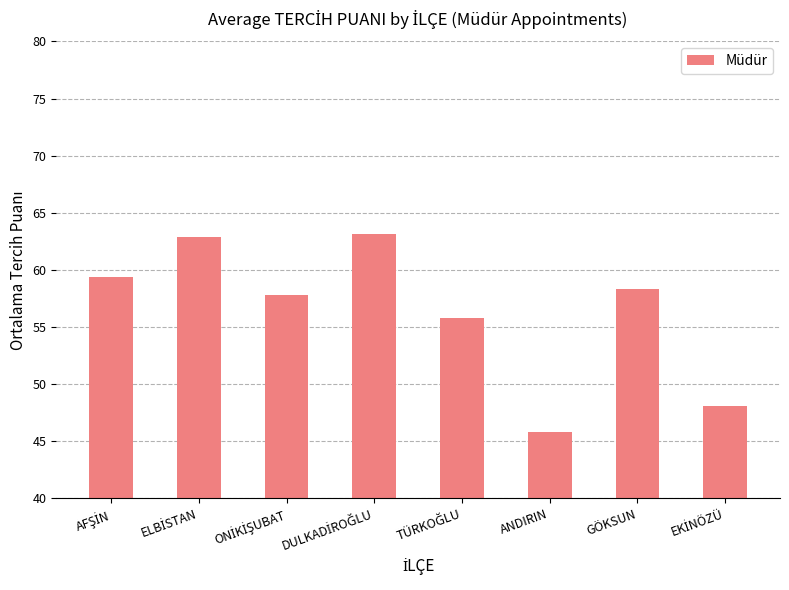

How many bars are there in total?

8